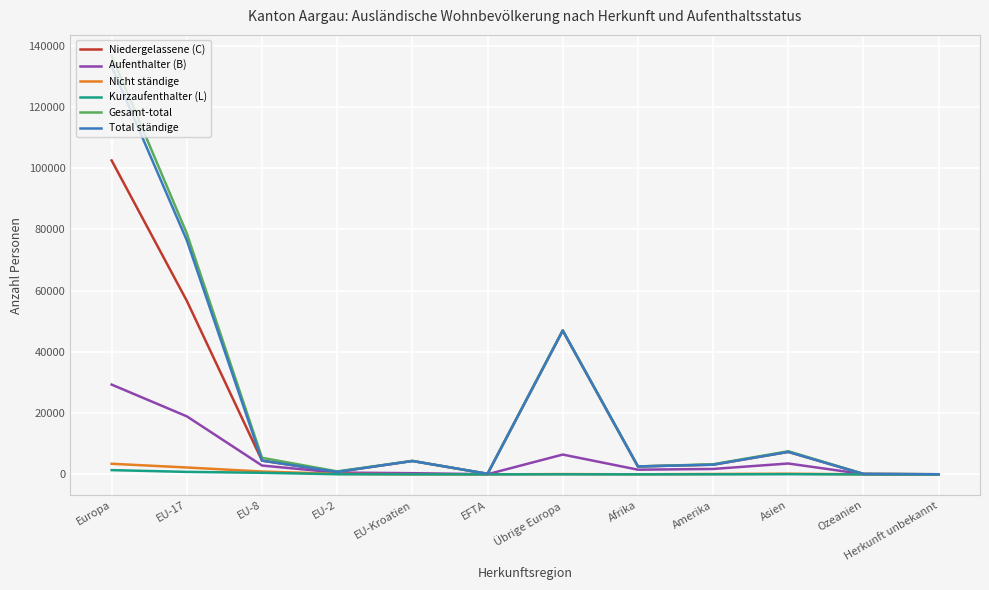

At which category is the sum across all series the highest?

Europa